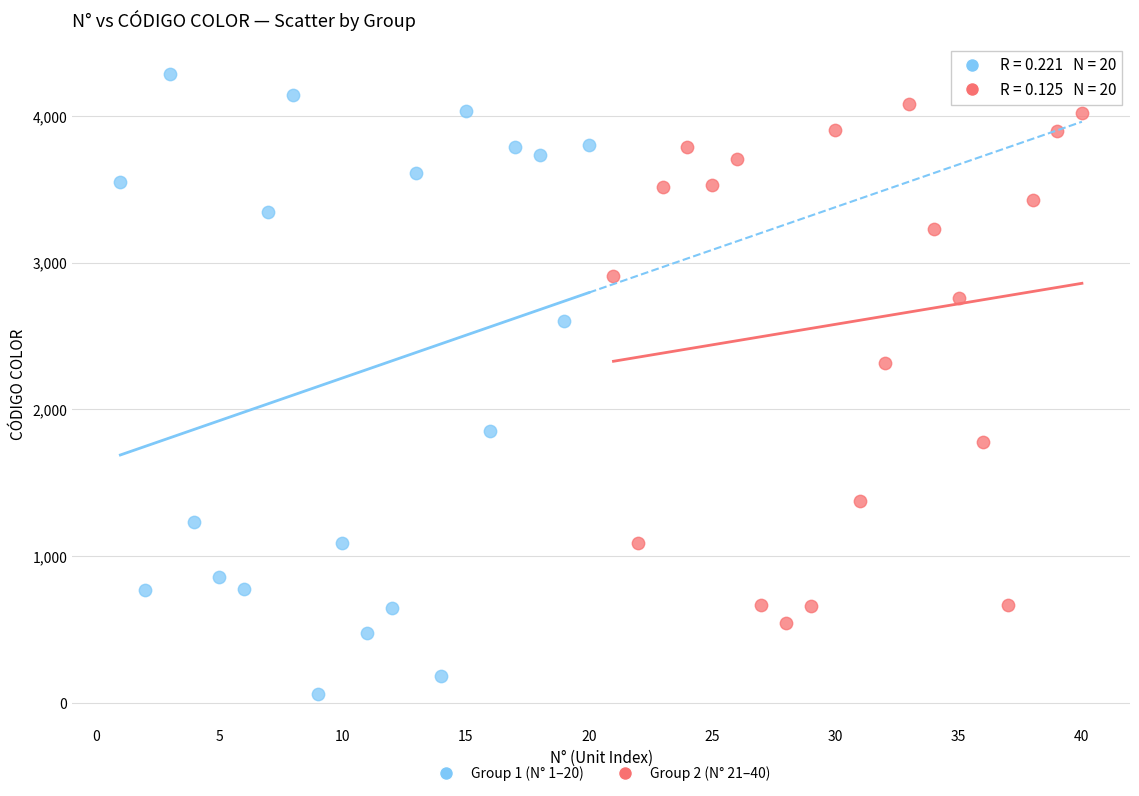

Which series contains the lowest Y value?

Group 1 (N° 1–20)